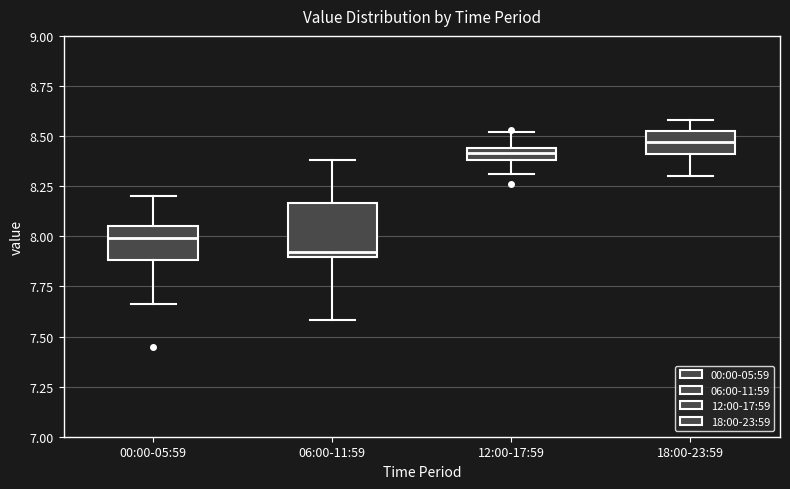

Which box has the highest median line?

18:00-23:59